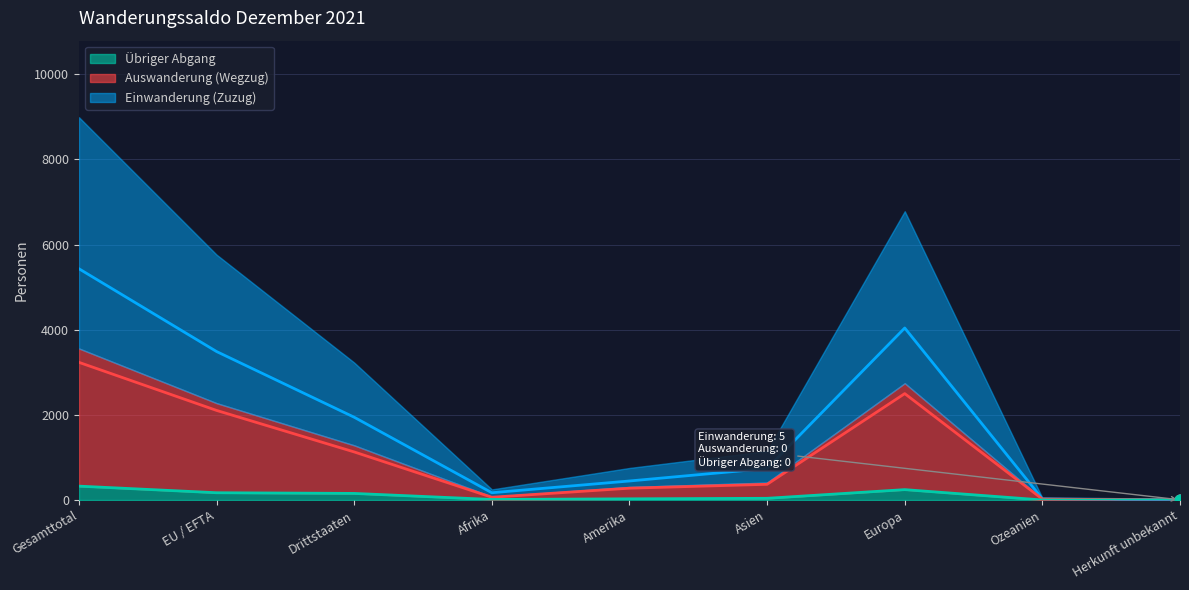

Which series has the largest total across all categories?

Einwanderung (Zuzug)